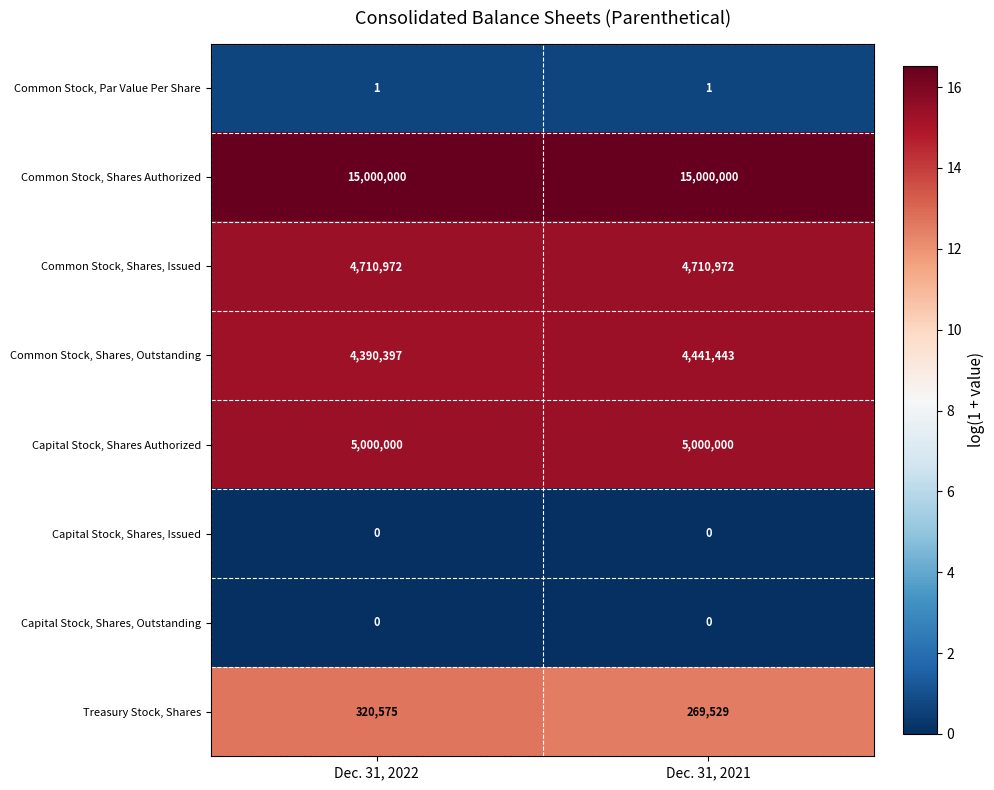

What is the total value across all series at Dec. 31, 2022?

29421945